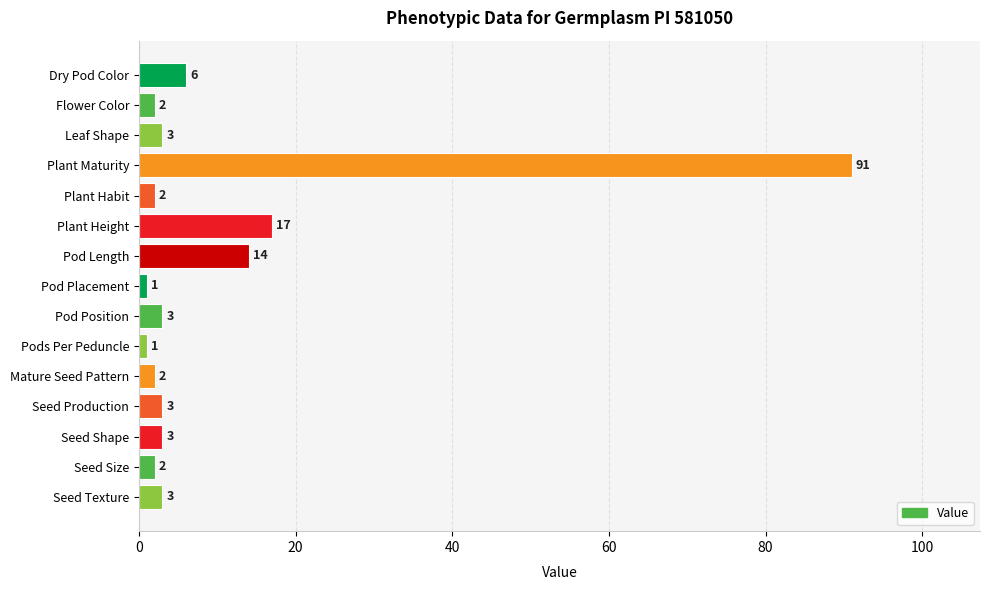

What is the value of the 13th bar from the top?

3